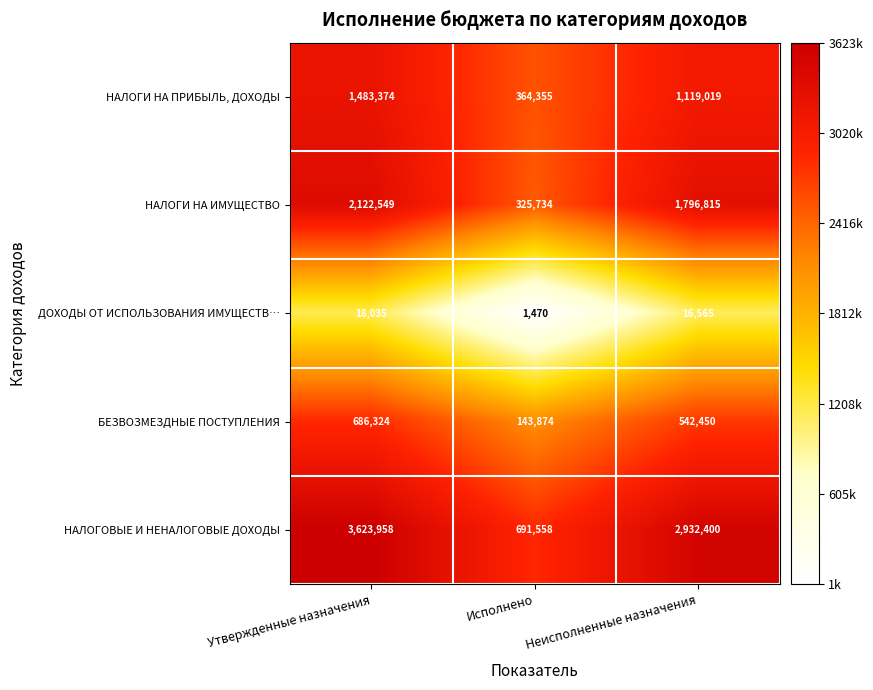

Between Утвержденные назначения and Исполнено, which series saw the biggest shift?

НАЛОГОВЫЕ И НЕНАЛОГОВЫЕ ДОХОДЫ